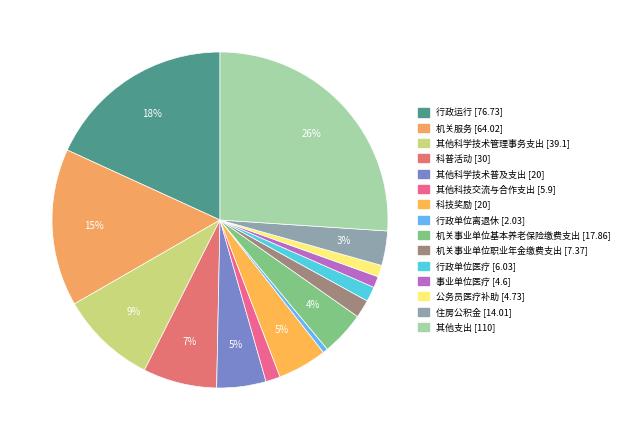

Rank the categories by value from highest to lowest.

其他支出, 行政运行, 机关服务, 其他科学技术管理事务支出, 科普活动, 其他科学技术普及支出, 科技奖励, 机关事业单位基本养老保险缴费支出, 住房公积金, 机关事业单位职业年金缴费支出, 行政单位医疗, 其他科技交流与合作支出, 公务员医疗补助, 事业单位医疗, 行政单位离退休